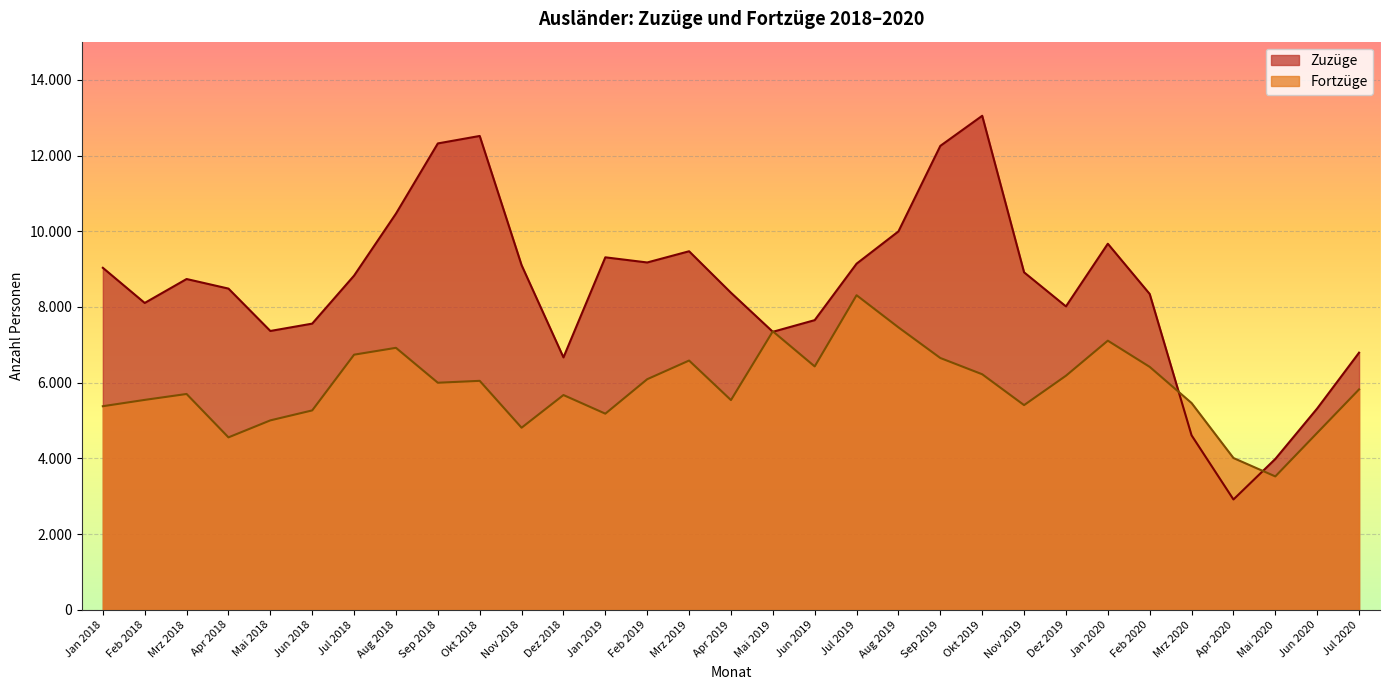

What is the total value across all series at Jan 2018?

14413